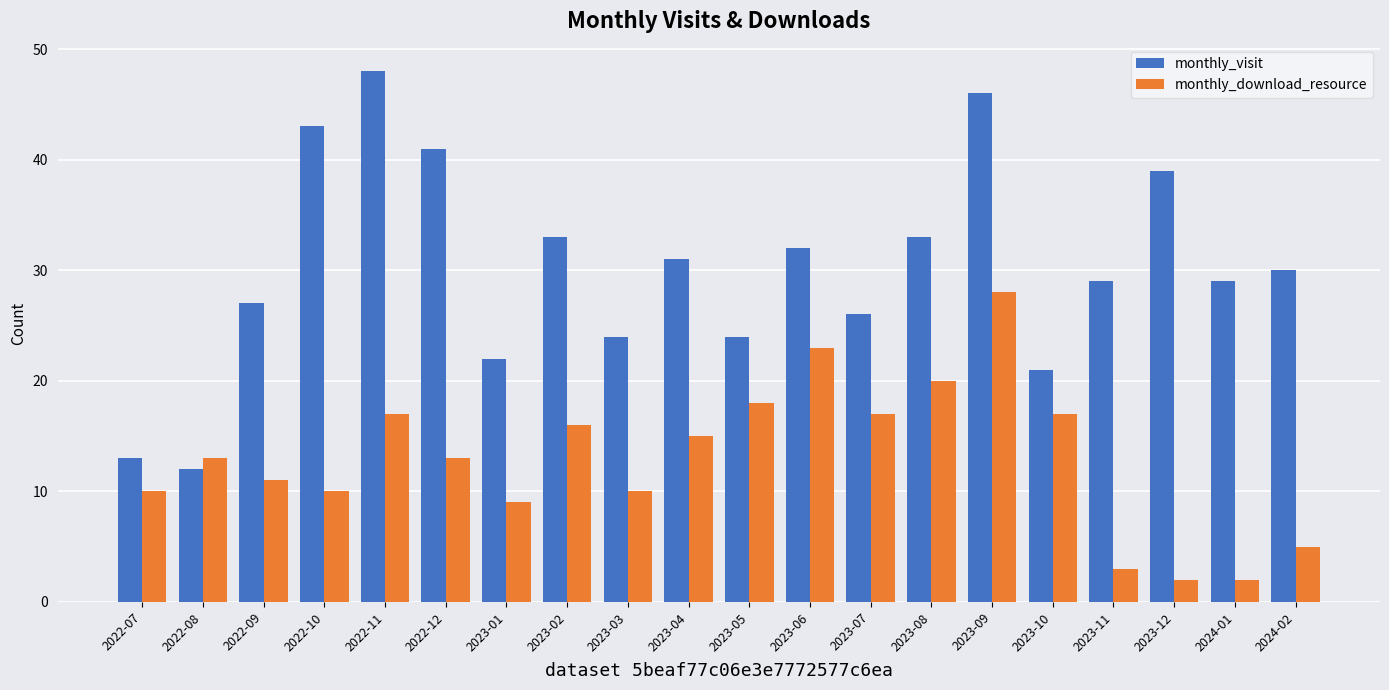

What is the difference between the second highest and minimum values in the monthly_download_resource series?

21